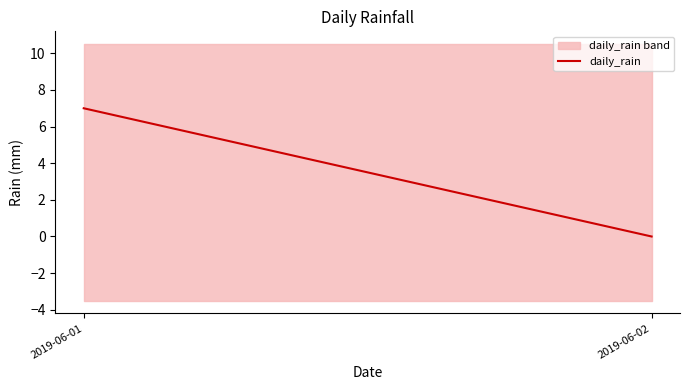

What is the difference between the maximum and minimum values?

7